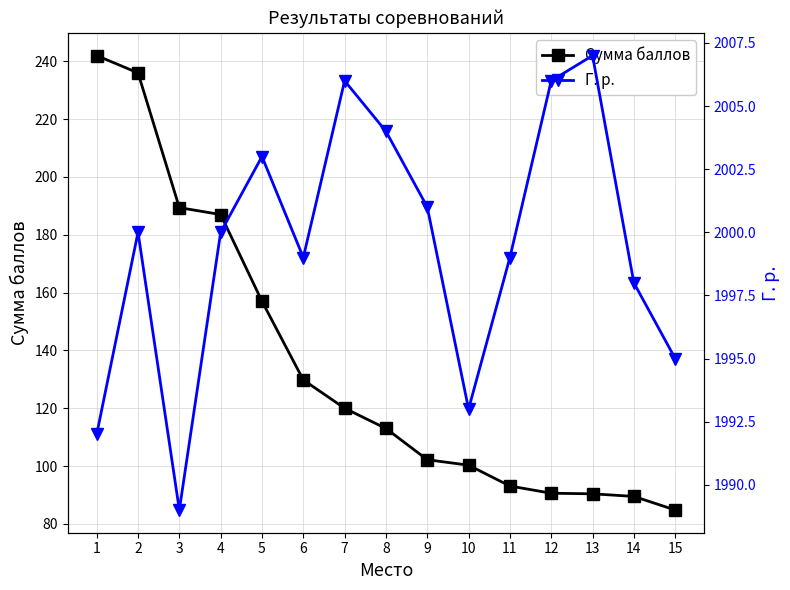

What is the value of the Сумма баллов point at the 15th from the left?

84.8